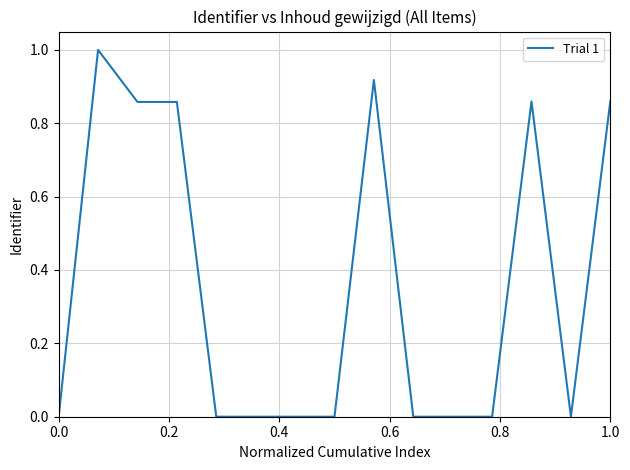

What is the difference between the maximum and minimum values?

1.0